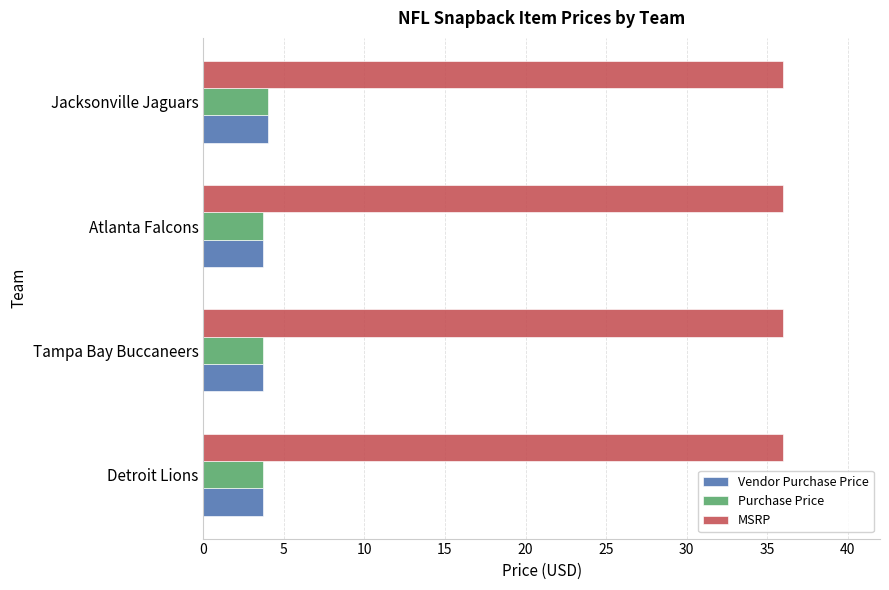

What is the highest value of the MSRP series?

36.0